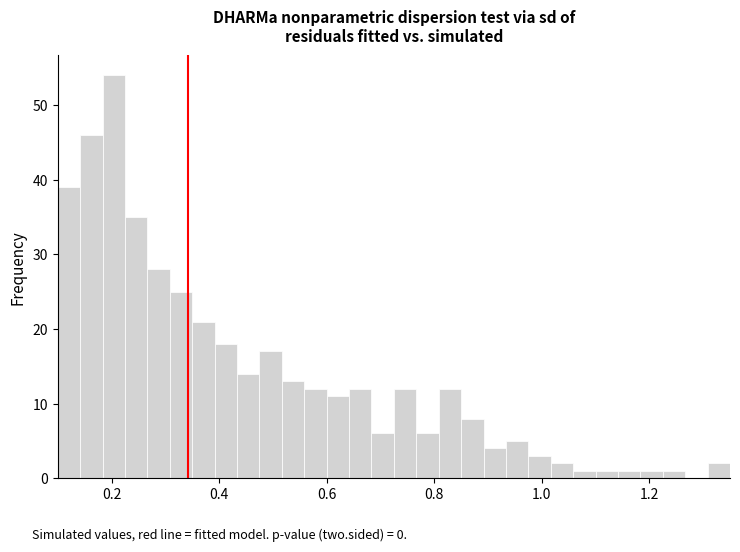

Read against the x-axis, roughly where is the centre of the tallest bar?

0.20